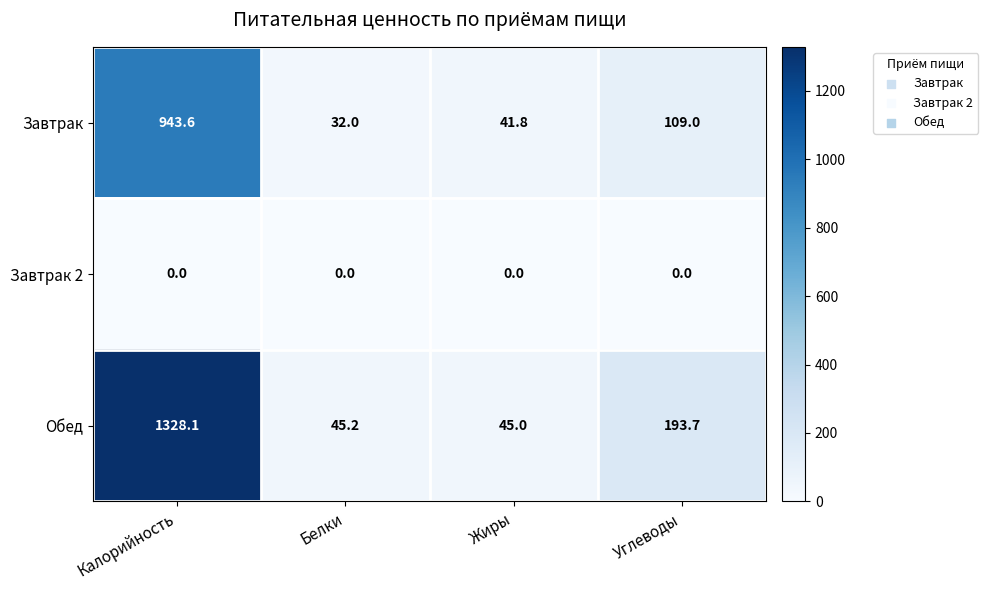

Reading left to right, what are all the values shown in this chart?

Завтрак: Калорийность=943.6	Белки=32.0	Жиры=41.8	Углеводы=109.0
Завтрак 2: Калорийность=0.0	Белки=0.0	Жиры=0.0	Углеводы=0.0
Обед: Калорийность=1328.1	Белки=45.2	Жиры=45.0	Углеводы=193.7